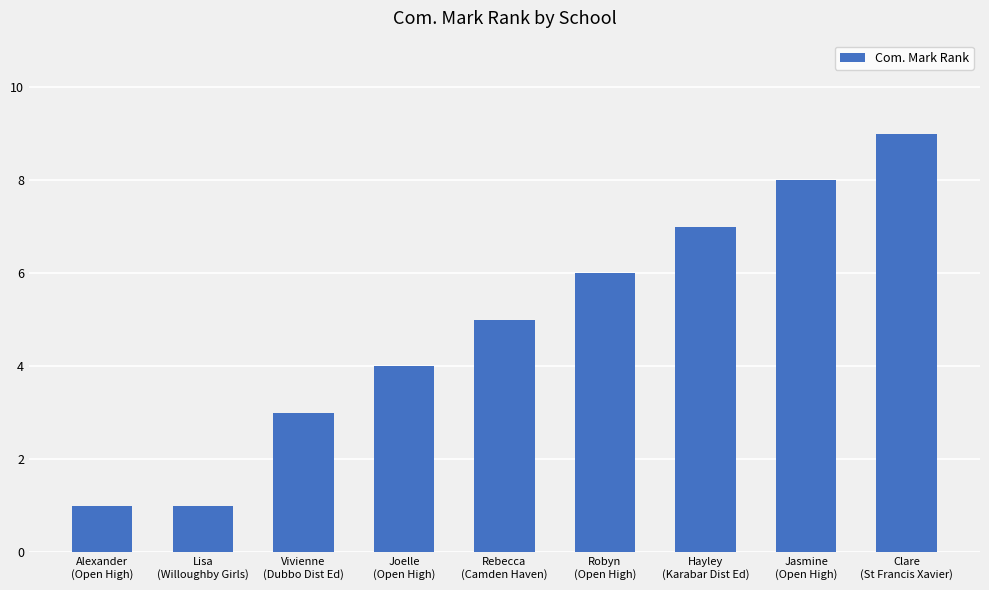

How many bars are there in total?

9